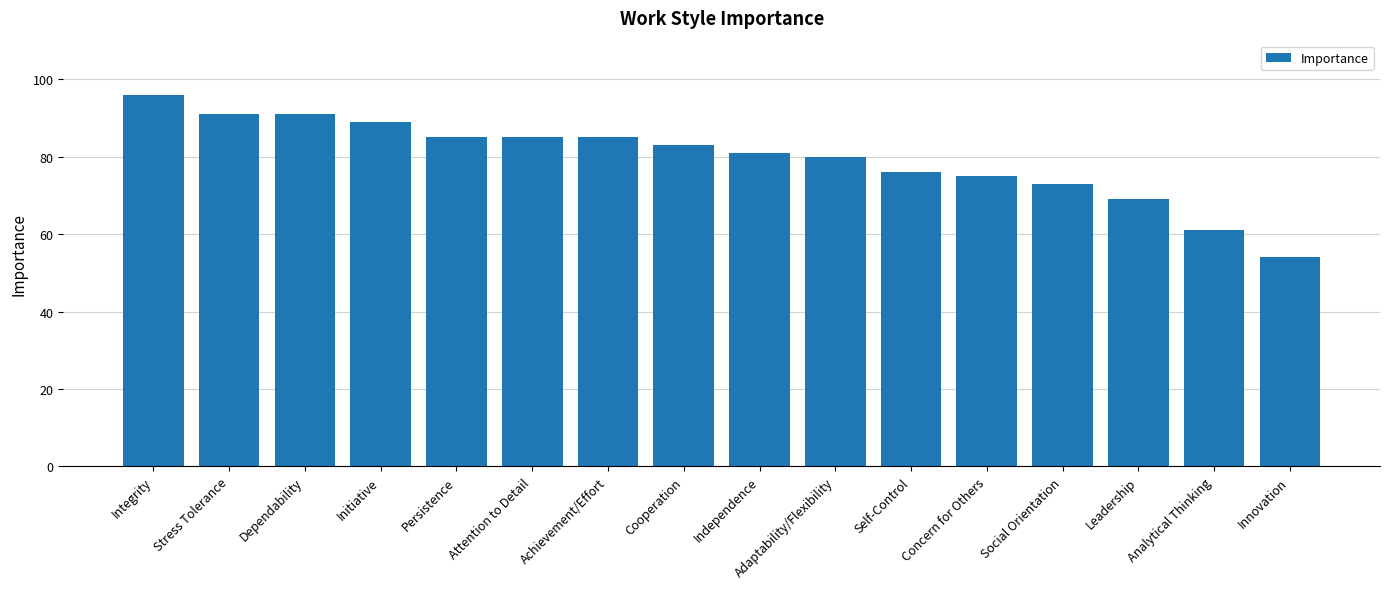

What is the change in value from Analytical Thinking to Innovation?

-7